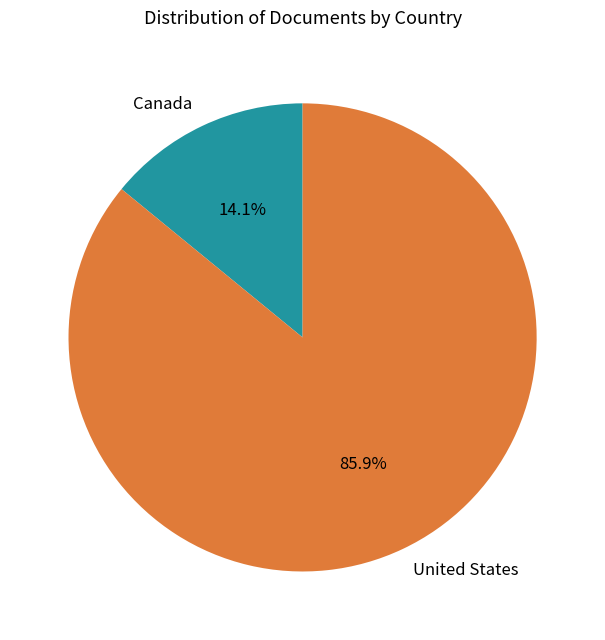

What is the largest slice in the pie chart?

United States